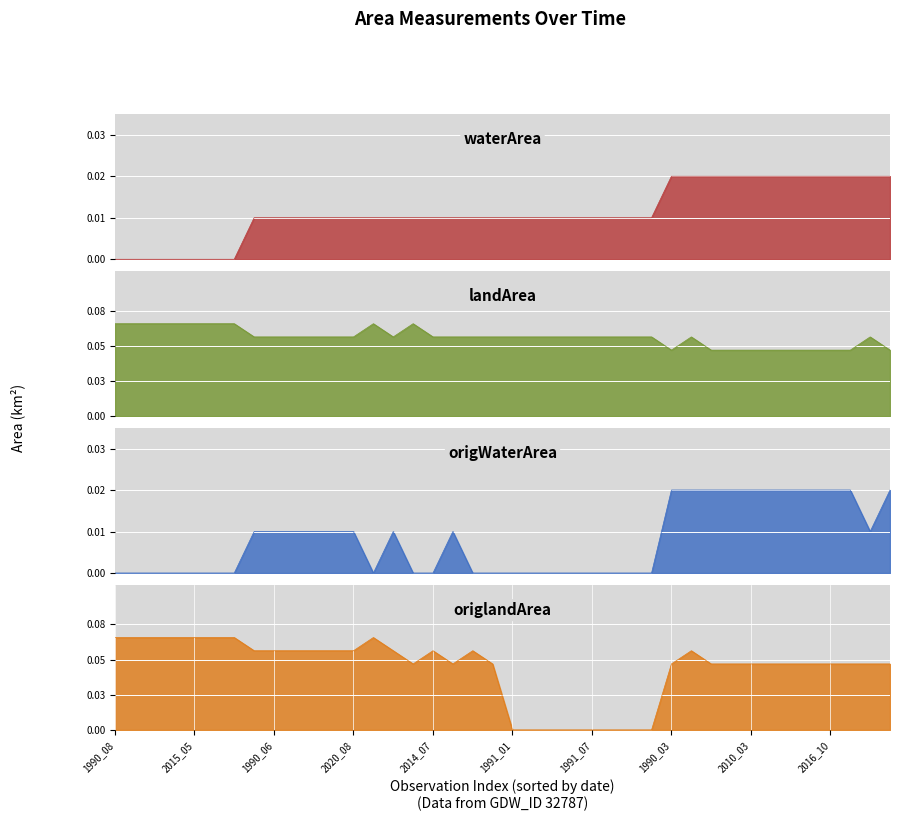

In origlandArea, how many points are higher than both neighbors (excluding endpoints)?

4